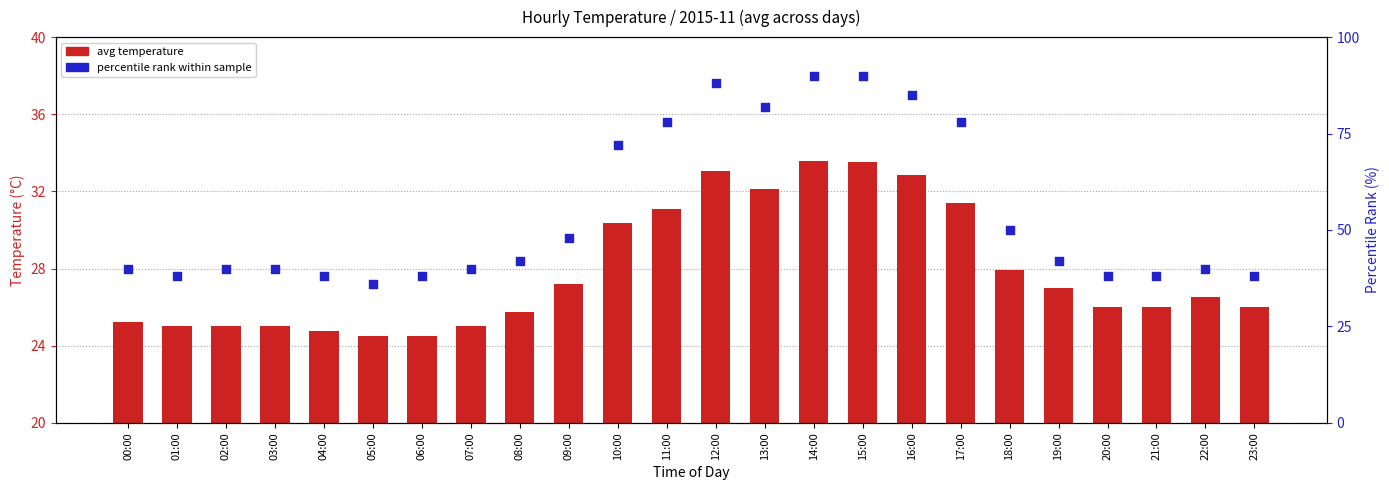

At how many categories does at least one series exceed 55?

8